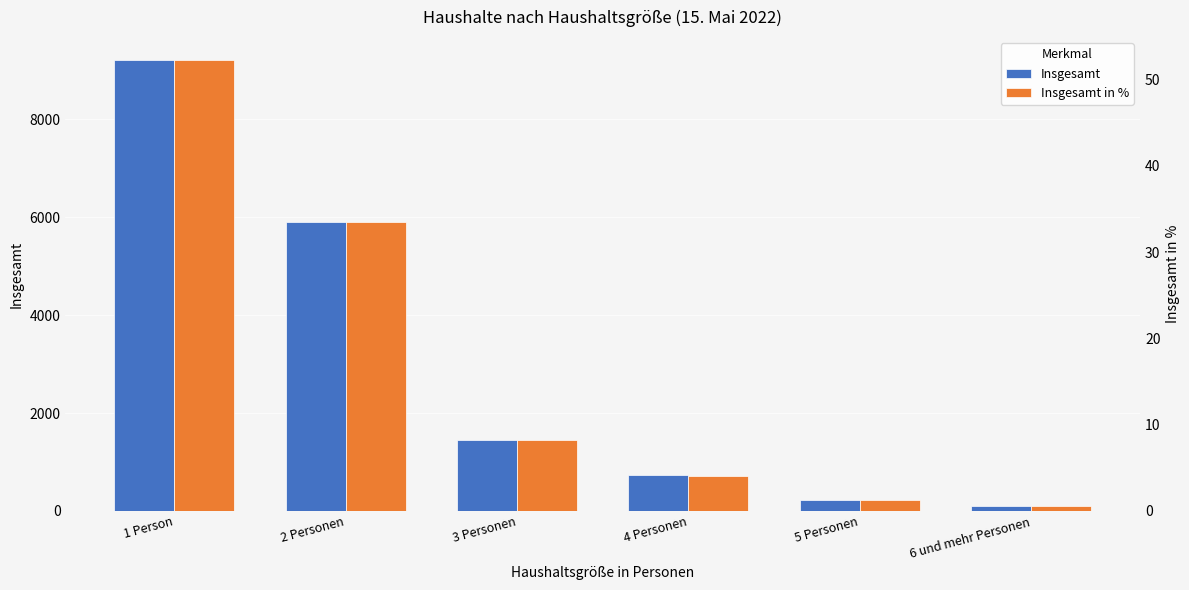

At which category does the chart reach its peak across all series?

1 Person